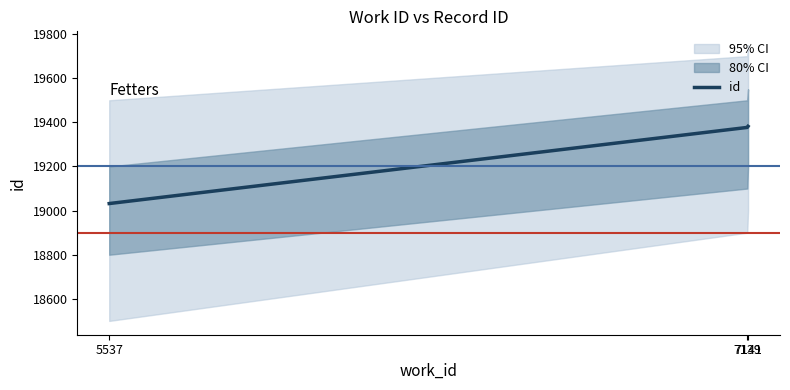

What is the minimum value shown in the chart?

19032